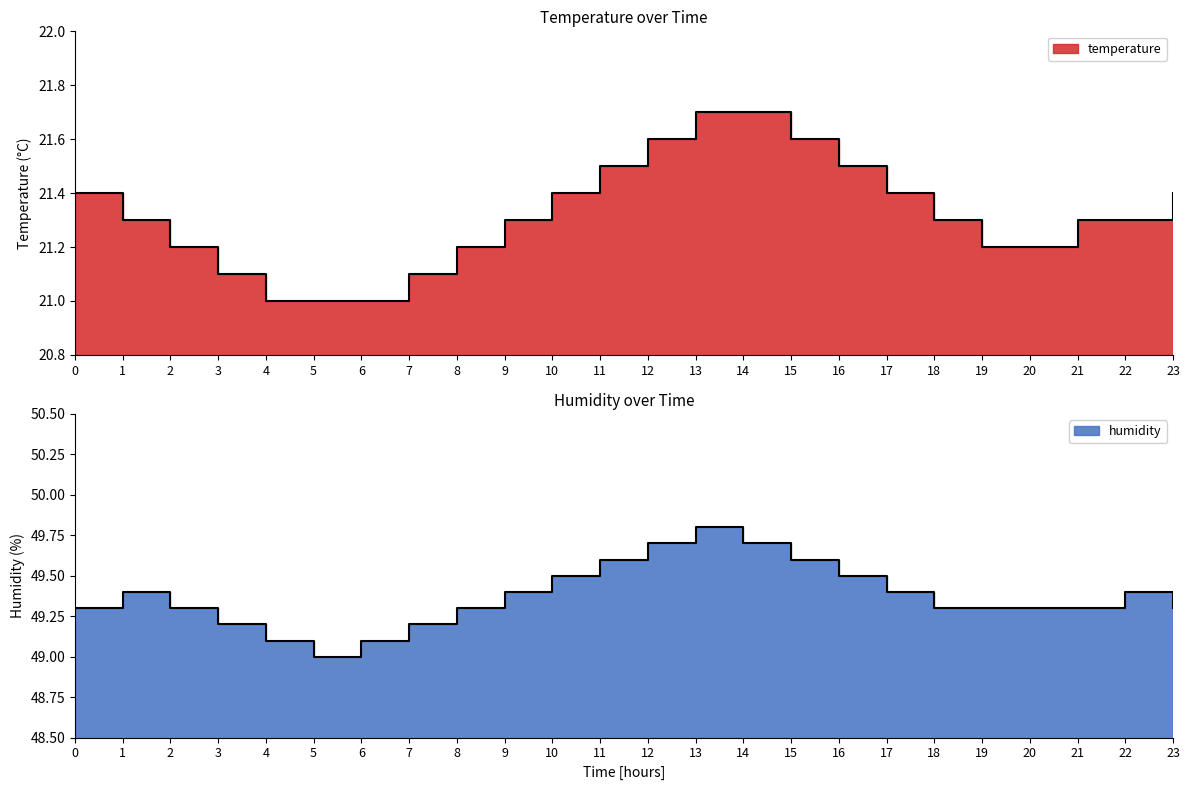

Which series has the largest total across all categories?

humidity